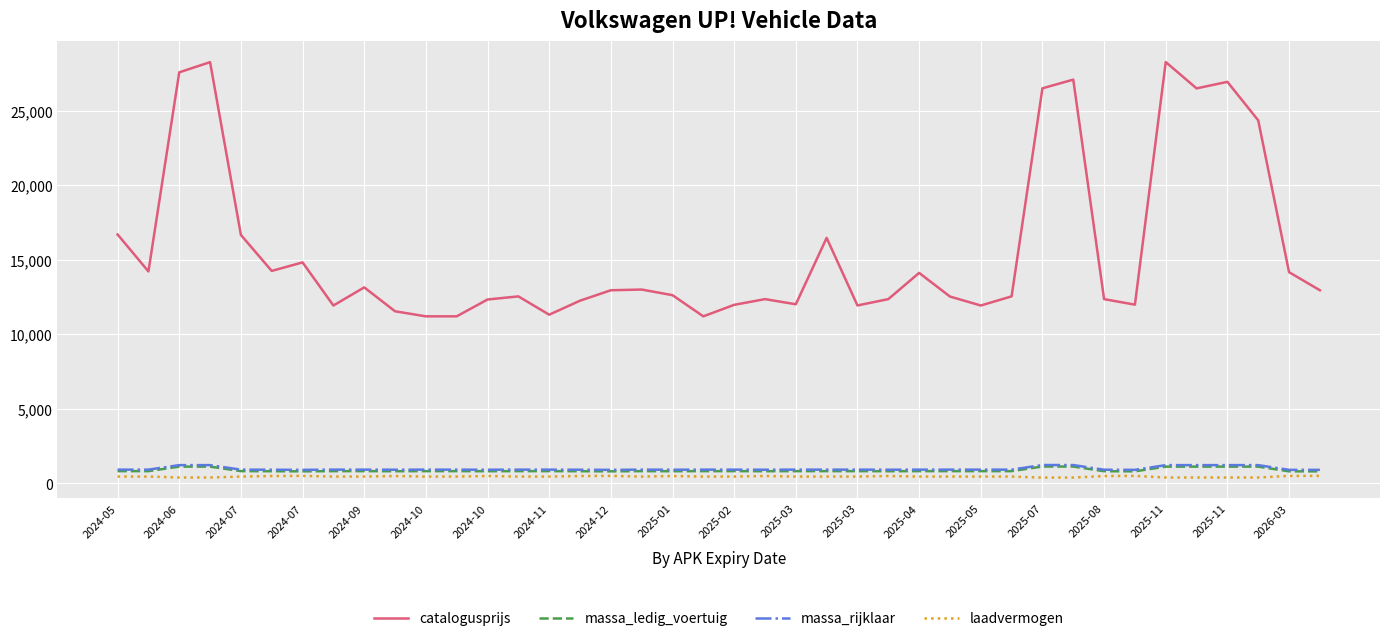

True or false: laadvermogen and catalogusprijs cross at least once.

False